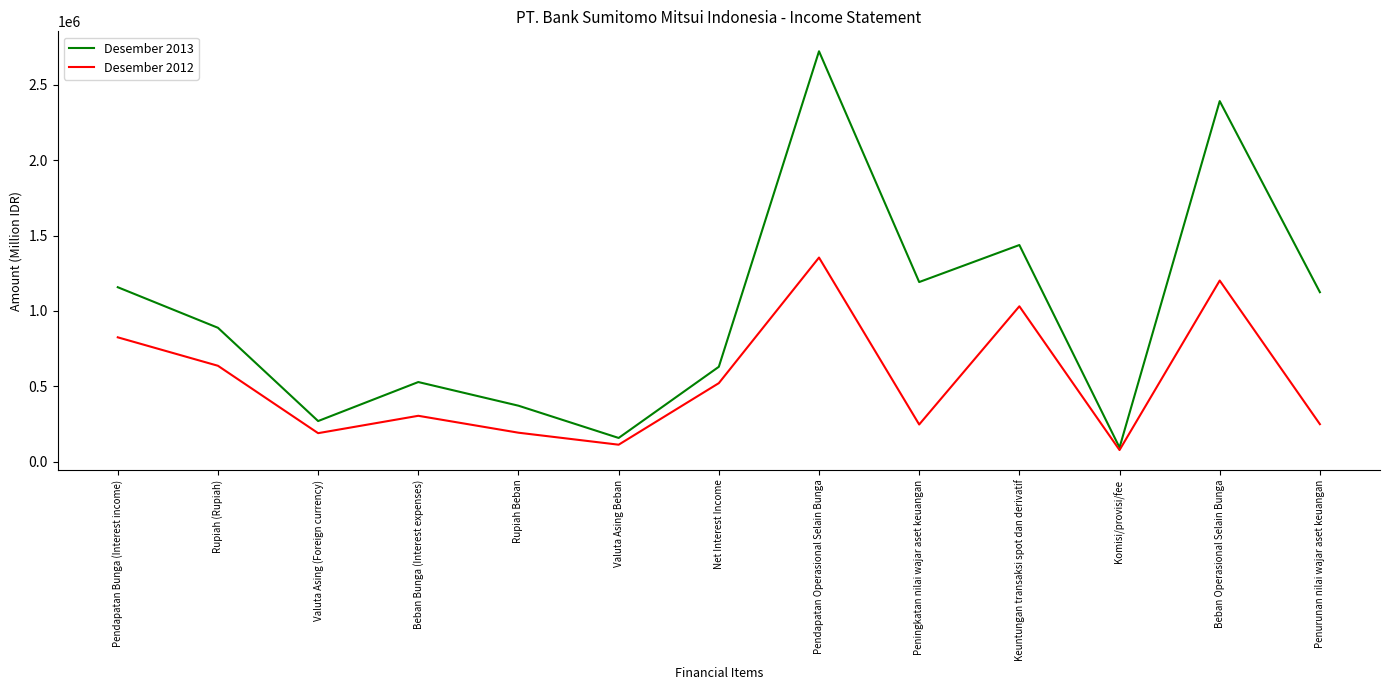

What is the sum of all Desember 2013 values?

12964654